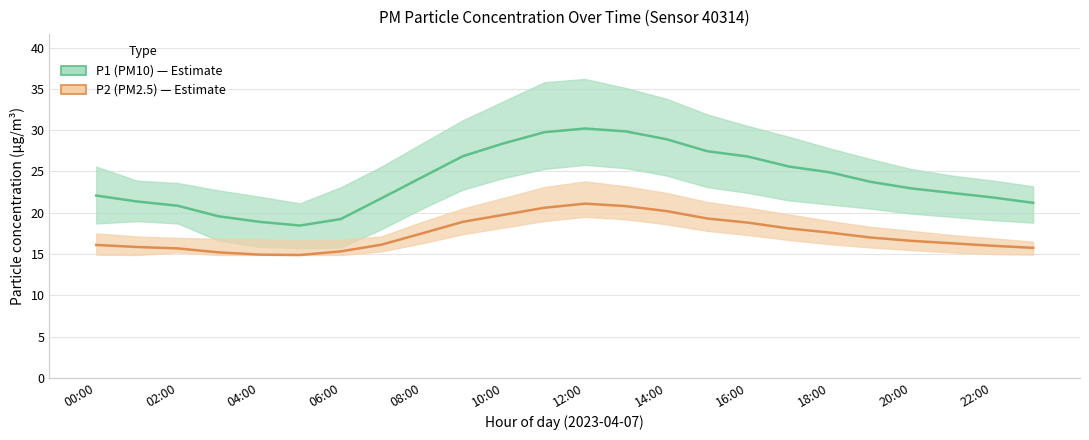

What is the value of the P1 (PM10) point at the 21st from the left?

22.9